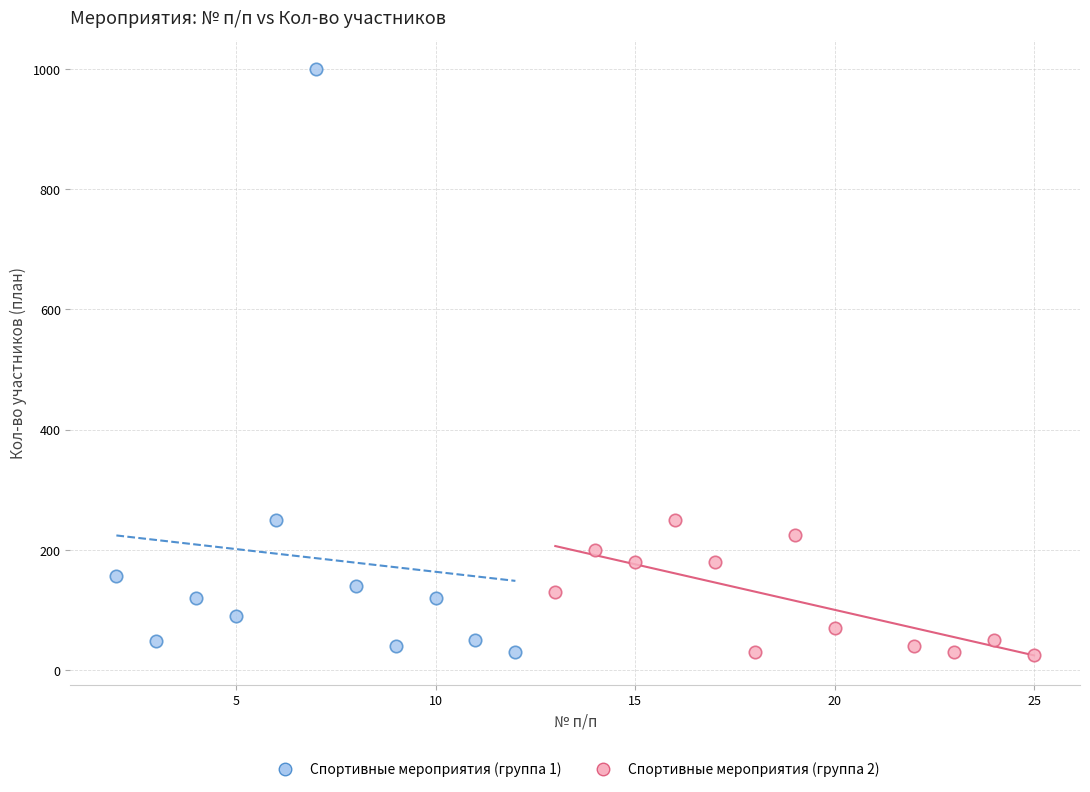

Which series reaches the maximum Y coordinate?

Спортивные мероприятия (группа 1)